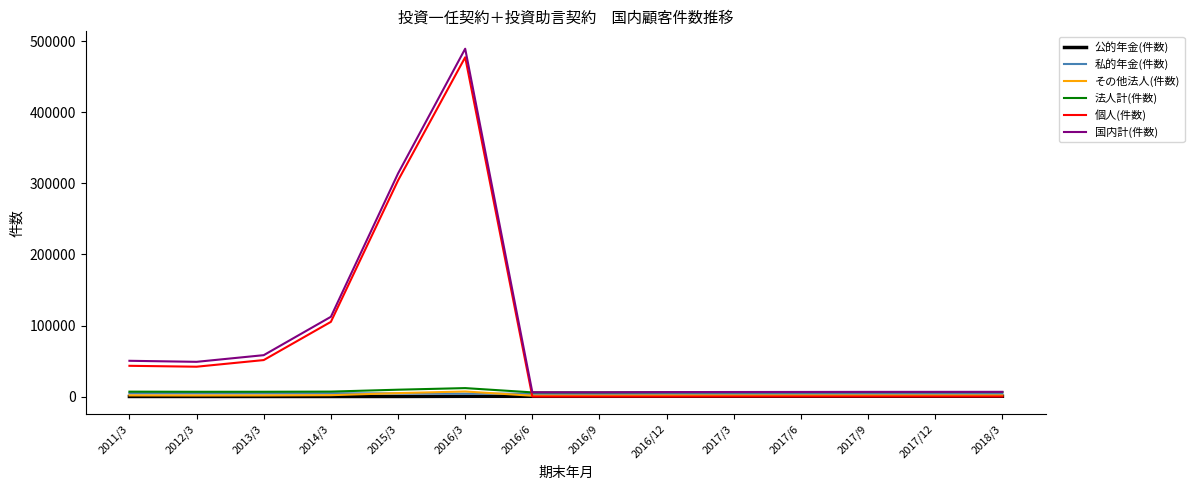

At which category is the sum across all series the highest?

2016/3